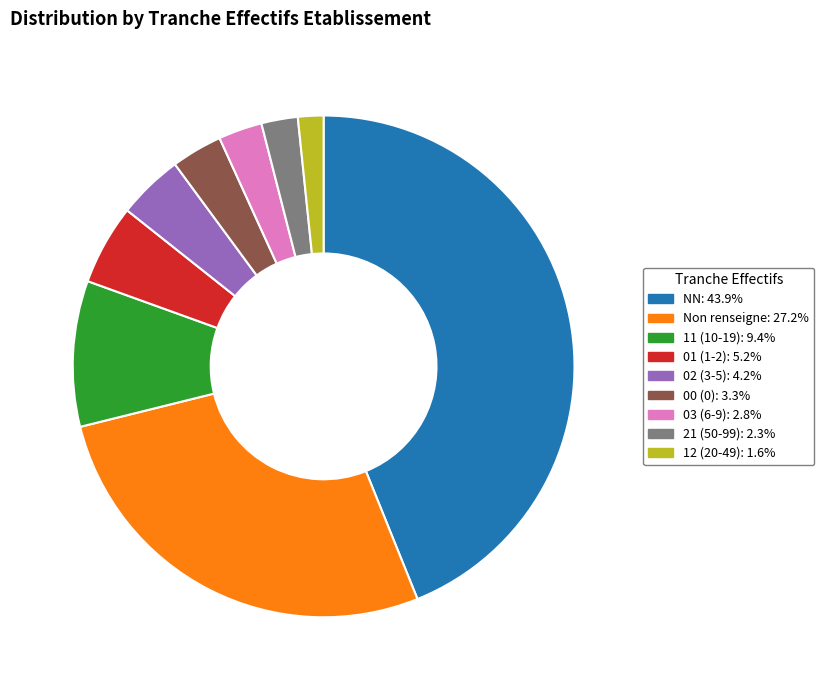

Is there a majority slice in this chart?

No